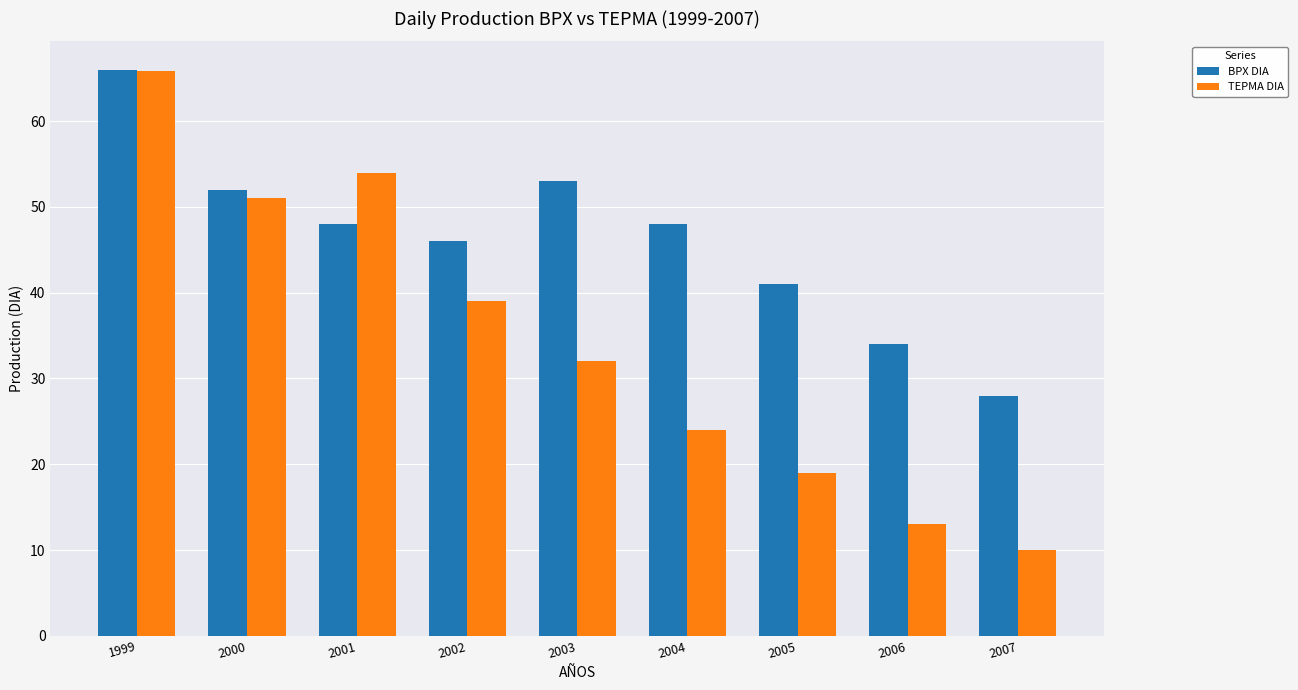

At 2007, list the series in order from largest to smallest.

BPX DIA, TEPMA DIA